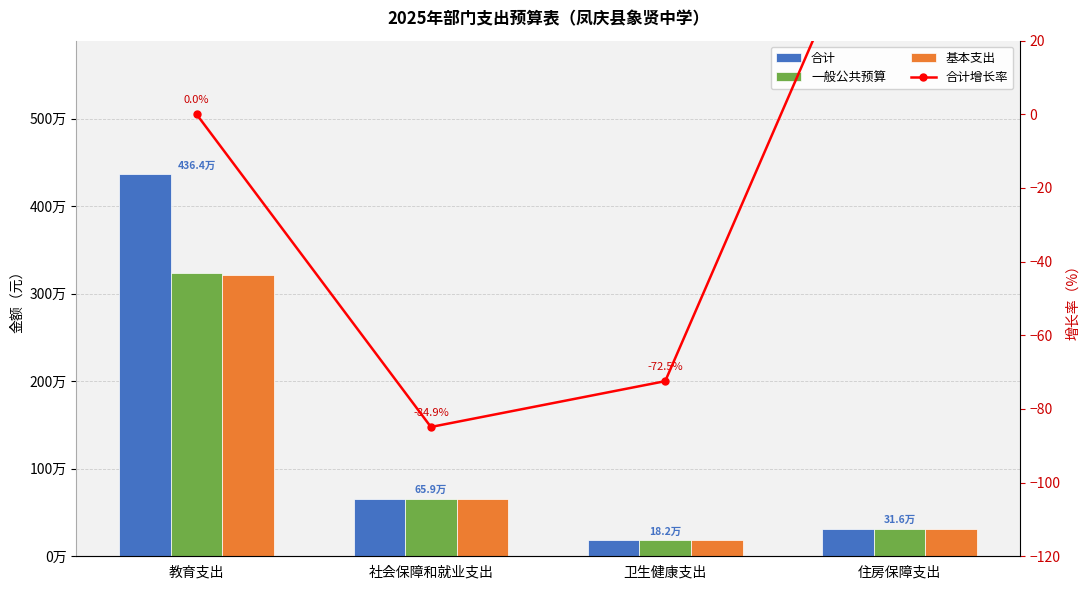

Reading left to right, transcribe all the data shown in this chart.

合计: 教育支出=4363984.8	社会保障和就业支出=659191.4	卫生健康支出=181621.0	住房保障支出=316486.0
一般公共预算: 教育支出=3237984.8	社会保障和就业支出=659191.4	卫生健康支出=181621.0	住房保障支出=316486.0
基本支出: 教育支出=3211864.7	社会保障和就业支出=659191.4	卫生健康支出=181621.0	住房保障支出=316486.0
合计增长率: 教育支出=0.0	社会保障和就业支出=-84.9	卫生健康支出=-72.5	住房保障支出=74.3